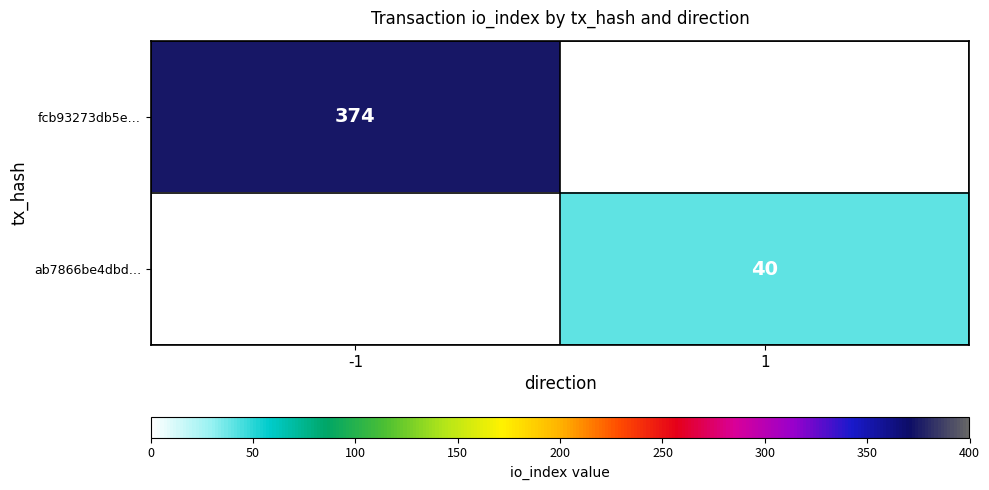

The value of fcb93273db5e… at -1 is 374. True or false?

True